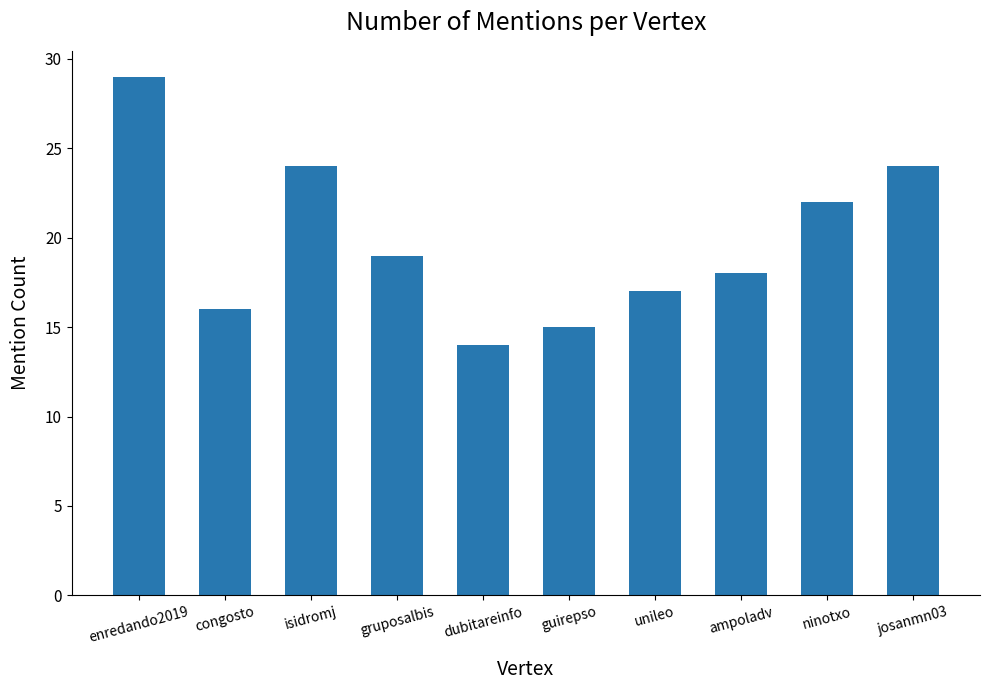

What is the sum of all values?

198